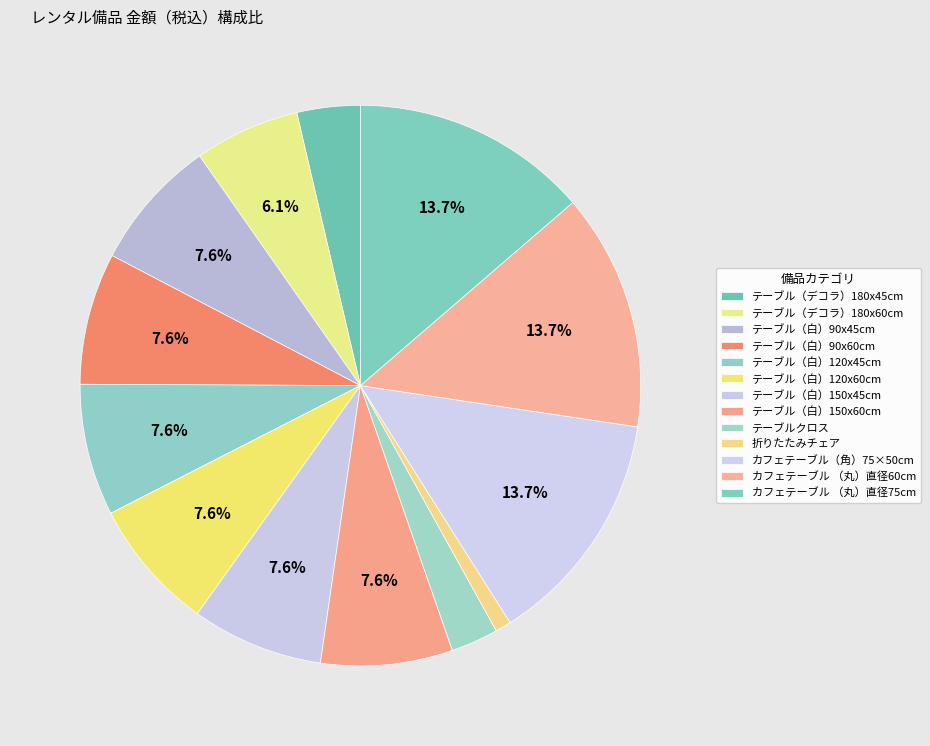

What percentage is NOT represented by カフェテーブル （丸）直径75cm?

86.3%